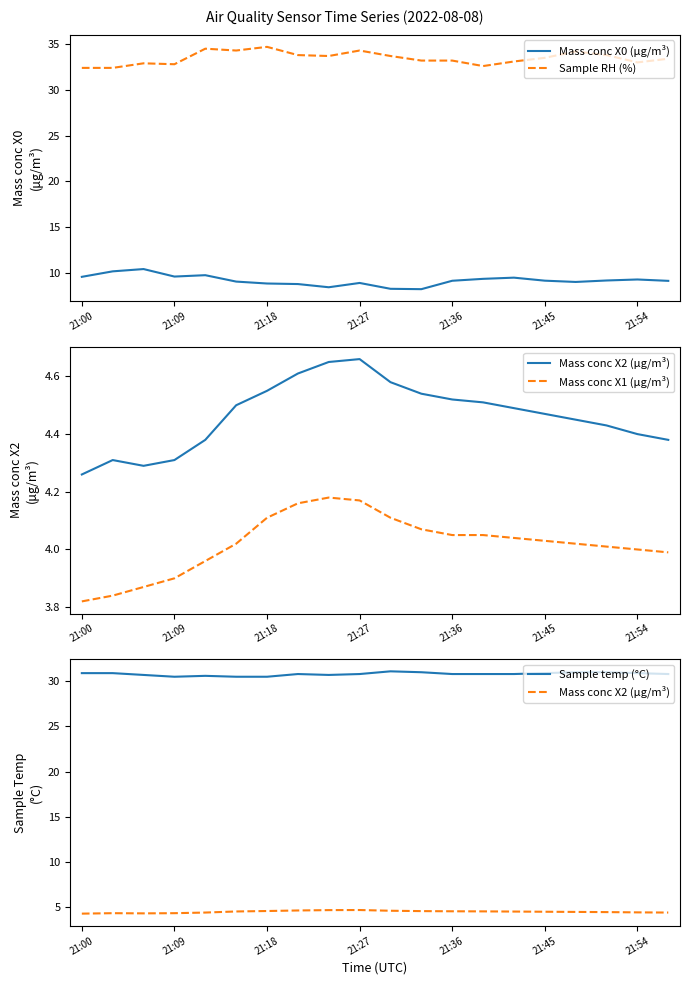

The Mass conc X0 (μg/m³) series shows 9.6 at 21:09. True or false?

True